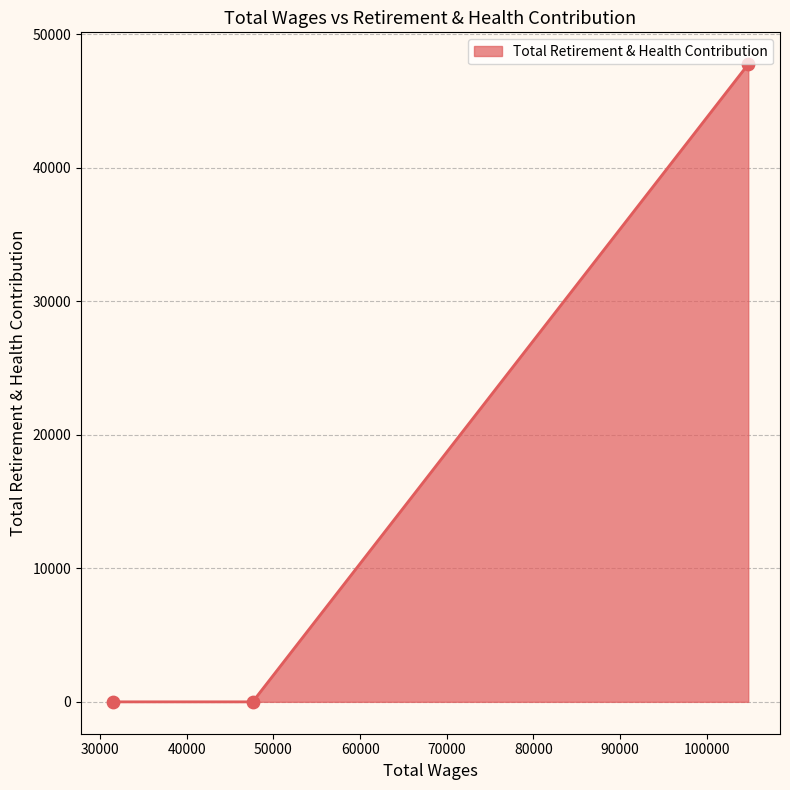

What is the average value?

15921